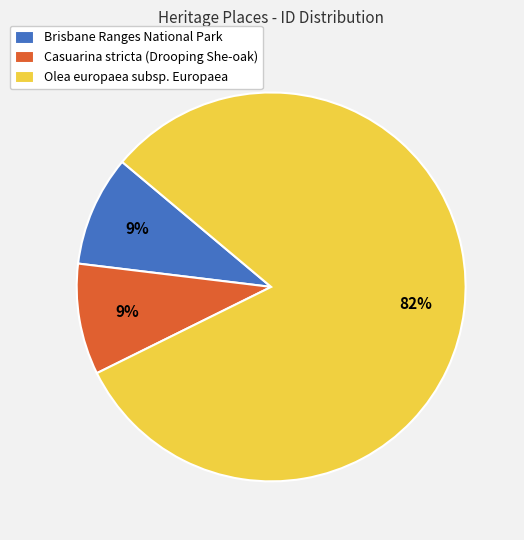

To the nearest percent, what percentage of the pie is Olea europaea subsp. Europaea?

82%